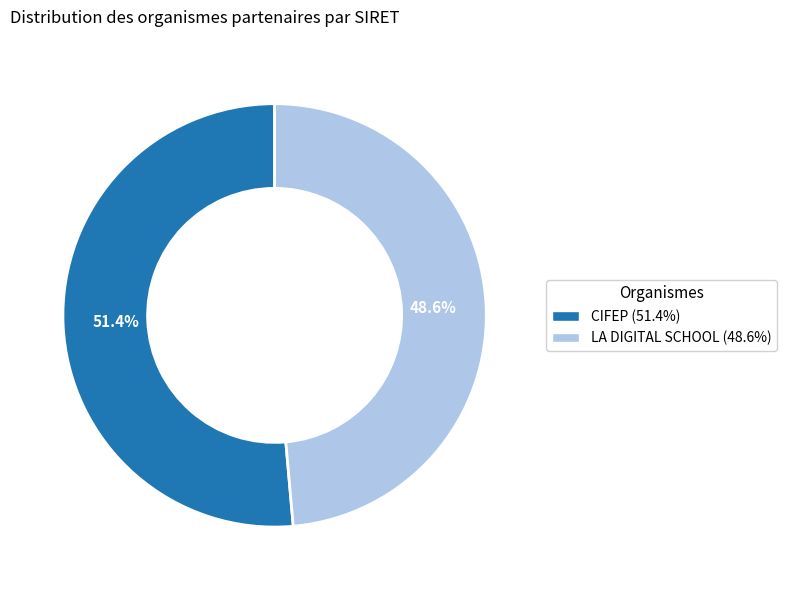

Do CIFEP and LA DIGITAL SCHOOL together represent more than half of the pie?

Yes